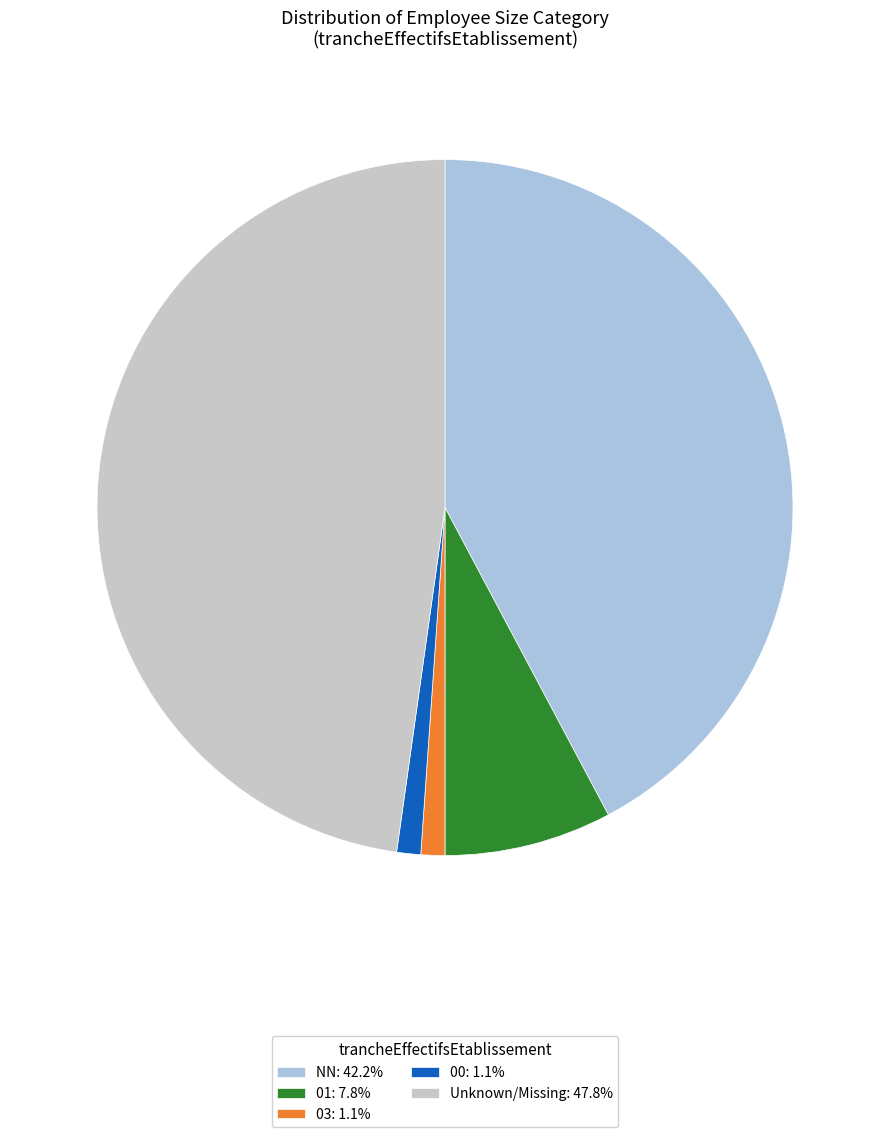

Approximately how many times larger is the value at NN: 42.2% compared to Unknown/Missing: 47.8%?

0.9